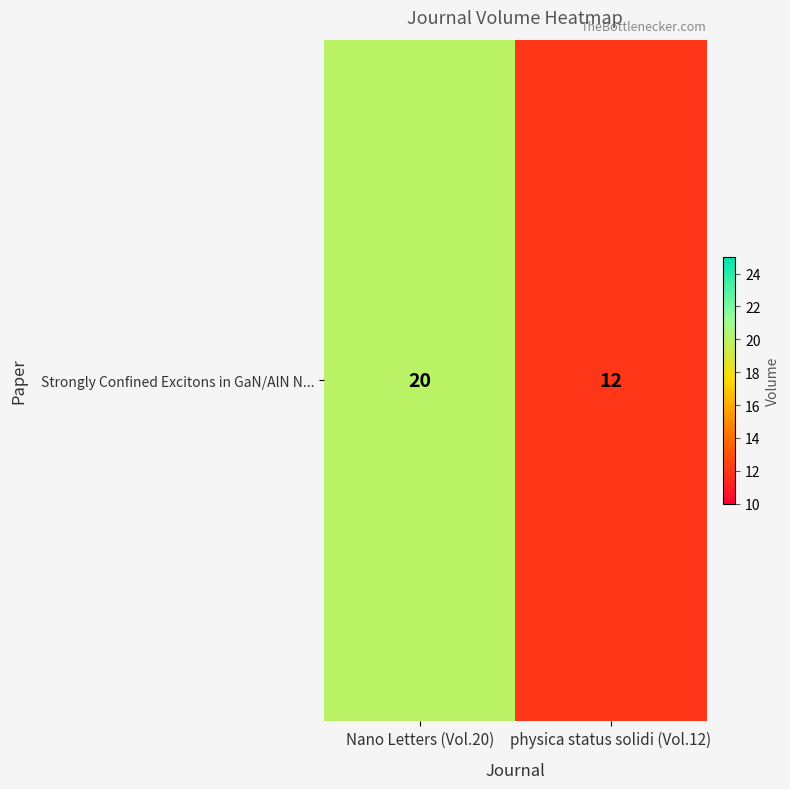

What value does the data have at physica status solidi (Vol.12)?

12